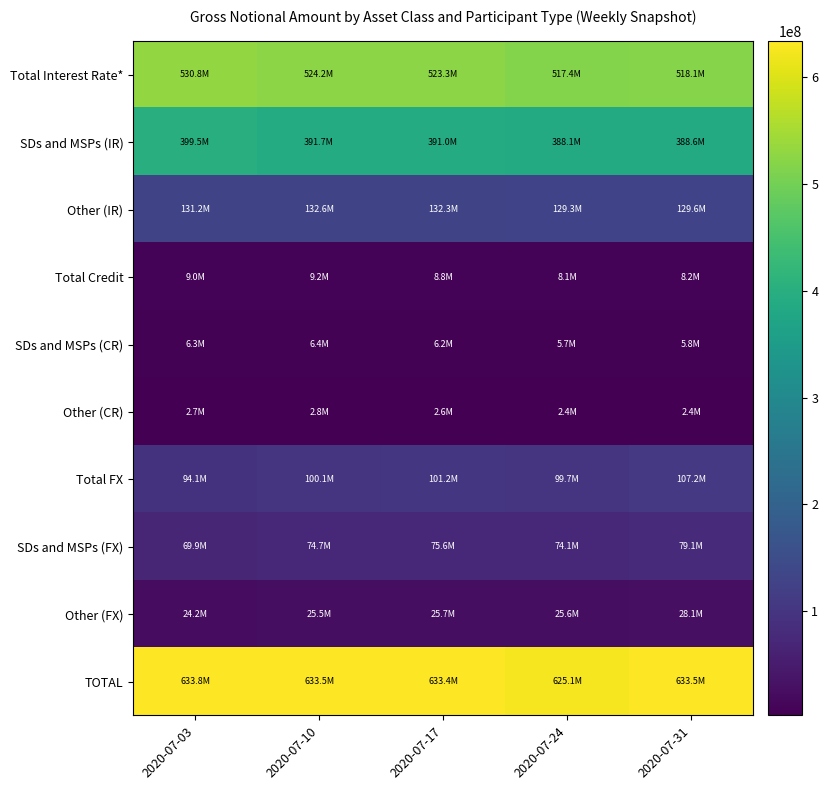

Reading right to left, what are all the values shown in this chart?

Total Interest Rate*: 2020-07-31=518111408	2020-07-24=517361812	2020-07-17=523324216	2020-07-10=524224906	2020-07-03=530763225
SDs and MSPs (IR): 2020-07-31=388556466	2020-07-24=388095618	2020-07-17=391039496	2020-07-10=391664378	2020-07-03=399540975
Other (IR): 2020-07-31=129554942	2020-07-24=129266194	2020-07-17=132284721	2020-07-10=132560528	2020-07-03=131222250
Total Credit: 2020-07-31=8209825	2020-07-24=8094071	2020-07-17=8813767	2020-07-10=9167879	2020-07-03=8986610
SDs and MSPs (CR): 2020-07-31=5761312	2020-07-24=5671935	2020-07-17=6171526	2020-07-10=6390636	2020-07-03=6288359
Other (CR): 2020-07-31=2448513	2020-07-24=2422136	2020-07-17=2642241	2020-07-10=2777243	2020-07-03=2698251
Total FX: 2020-07-31=107178958	2020-07-24=99694081	2020-07-17=101238595	2020-07-10=100147472	2020-07-03=94081315
SDs and MSPs (FX): 2020-07-31=79112225	2020-07-24=74105122	2020-07-17=75571603	2020-07-10=74664220	2020-07-03=69929075
Other (FX): 2020-07-31=28066733	2020-07-24=25588959	2020-07-17=25666992	2020-07-10=25483251	2020-07-03=24152239
TOTAL: 2020-07-31=633500191	2020-07-24=625149964	2020-07-17=633376578	2020-07-10=633540257	2020-07-03=633831149